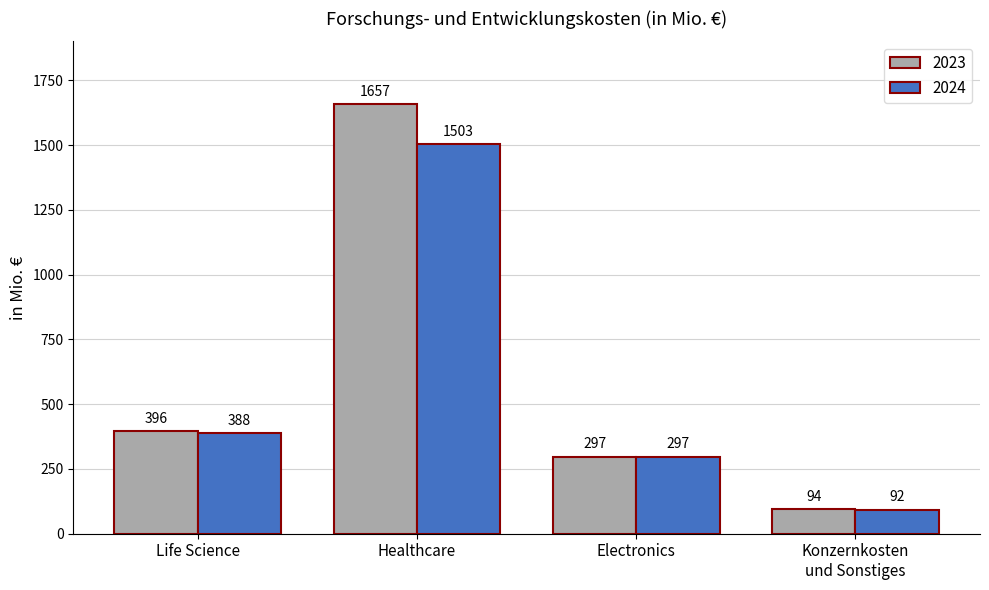

How many series are shown in this chart?

2